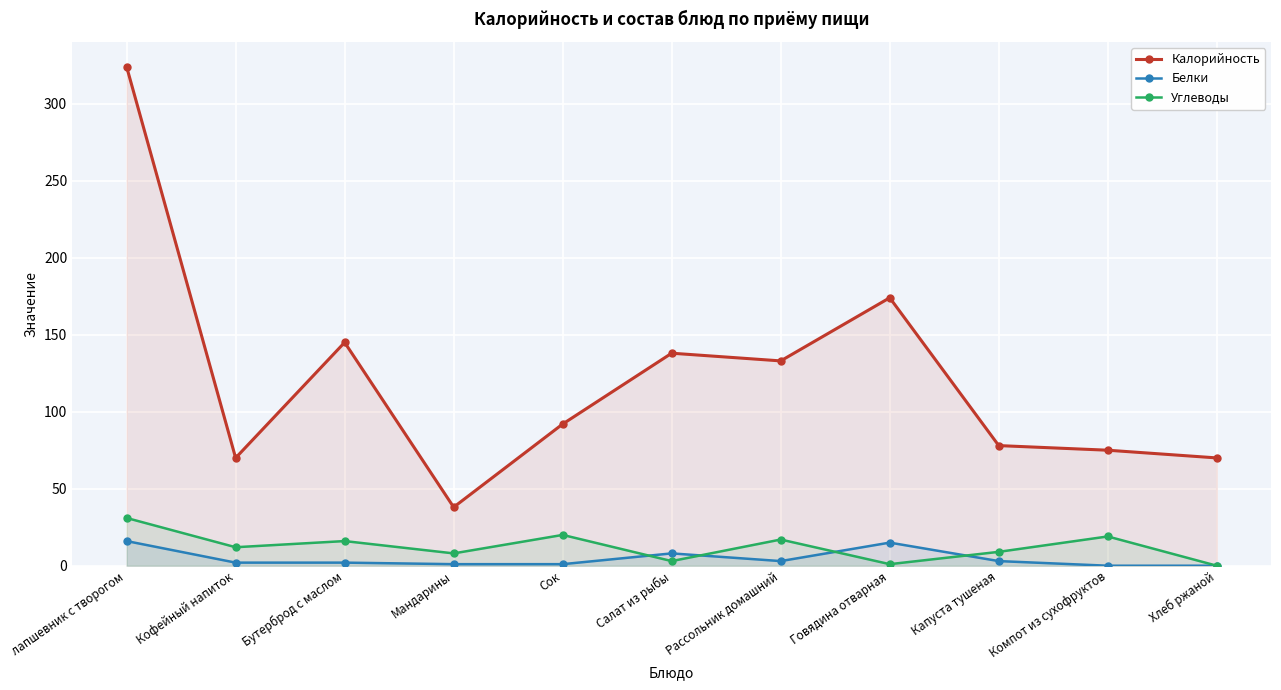

How many values in the Белки series are below 2?

4